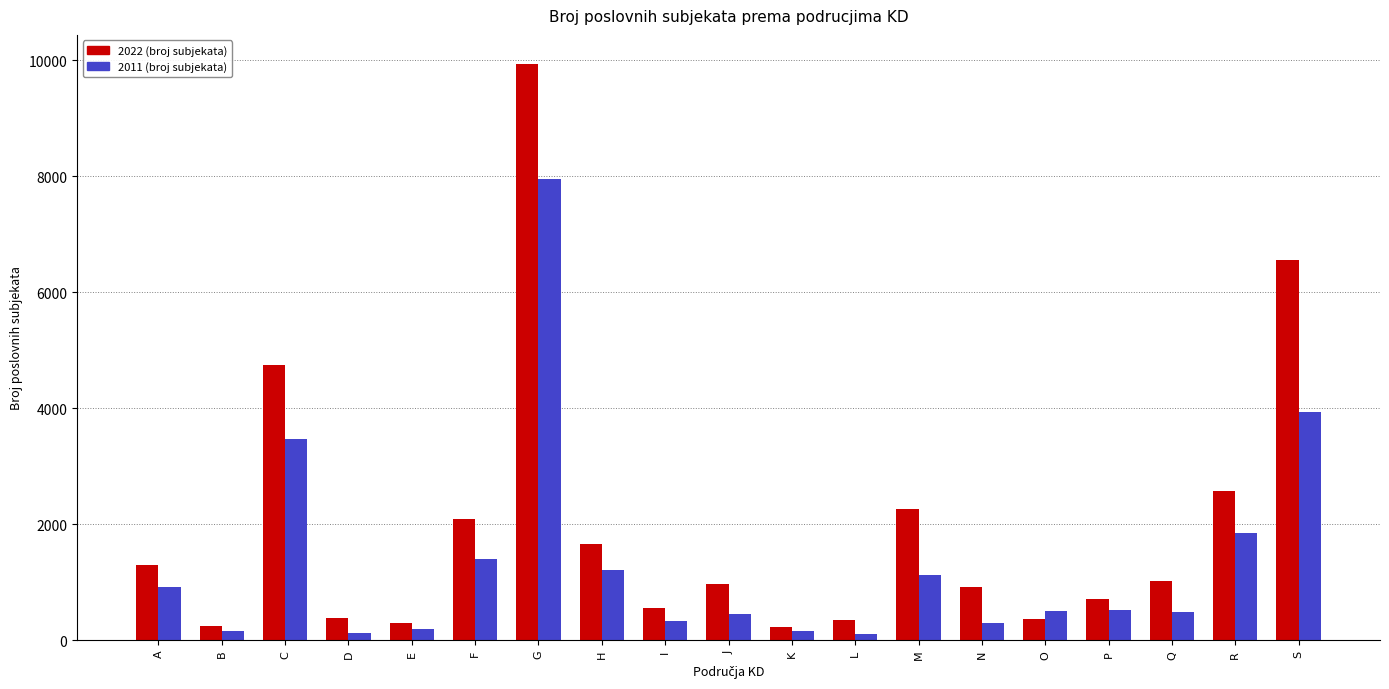

What is the spread (max minus min) of values at H?

450